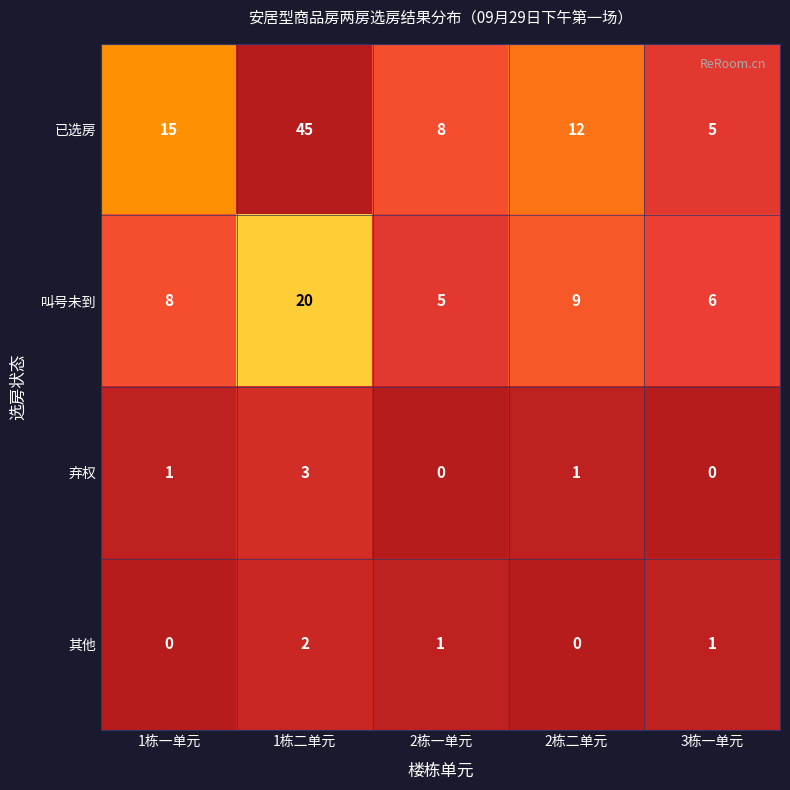

What is the difference between the maximum and minimum values in the 已选房 series?

40